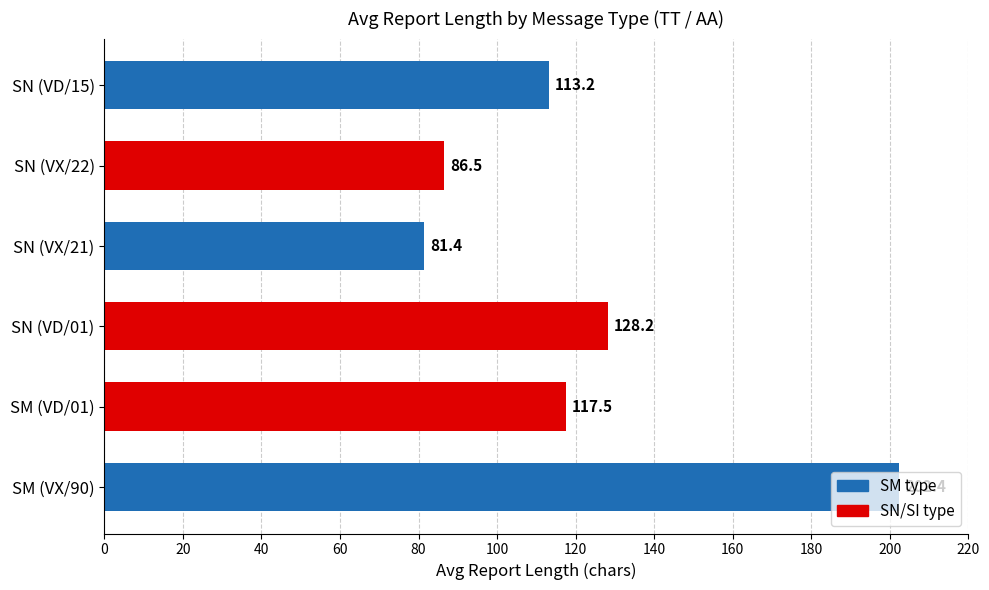

List the labels in order of value, largest first.

SM (VX/90), SN (VD/01), SM (VD/01), SN (VD/15), SN (VX/22), SN (VX/21)